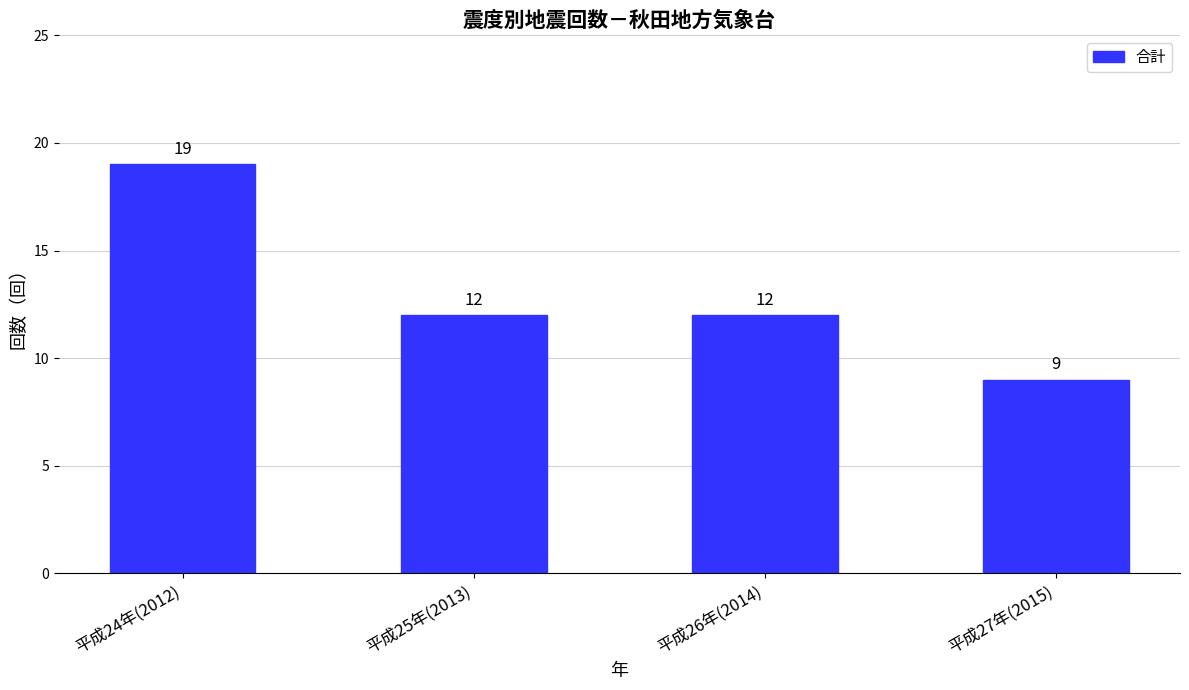

What is the label of the 3rd bar from the left?

平成26年(2014)